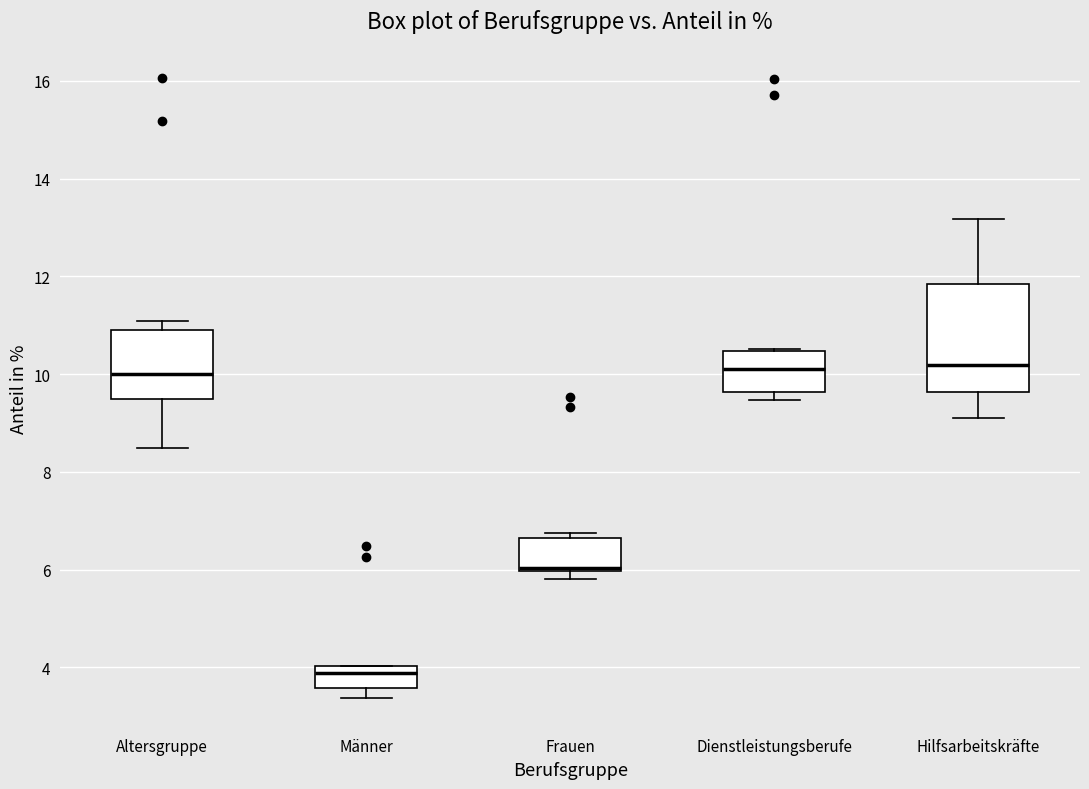

Reading left to right, transcribe this box plot: for each box, give where its median line is, the range the box spans, and where its two whiskers end, as read against the y-axis. The values are not printed on the chart, so give them approximately, as read against the axis.

Altersgruppe: median 10.0, box 9.4 to 11.0, whiskers 8.4 to 11.0 (just above the box's upper edge)
Männer: median 3.8, box 3.6 to 4.0, whiskers 3.4 to 4.0
Frauen: median 6.0, box 6.0 to 6.6, whiskers 5.8 to 6.8
Dienstleistungsberufe: median 10.2, box 9.6 to 10.4, whiskers 9.4 to 10.6
Hilfsarbeitskräfte: median 10.2, box 9.6 to 11.8, whiskers 9.2 to 13.2